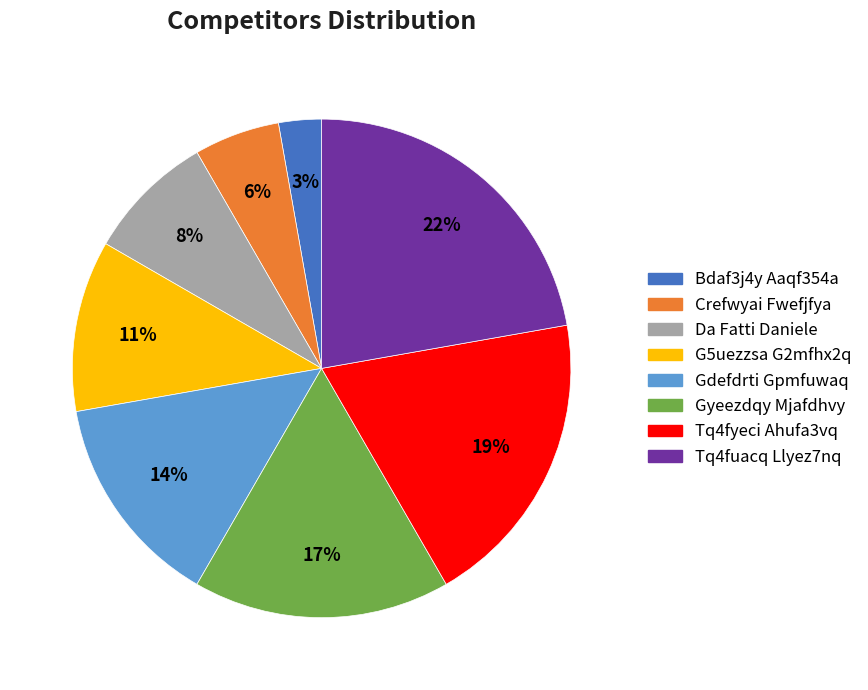

Which has a higher value, Bdaf3j4y Aaqf354a or Gdefdrti Gpmfuwaq?

Gdefdrti Gpmfuwaq